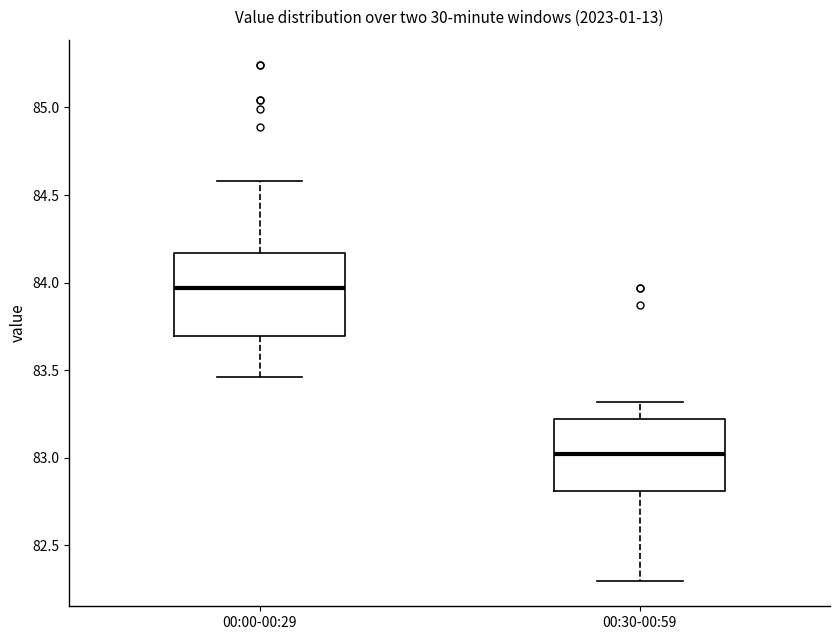

Where is the upper edge of the box for 00:00-00:29 on the y-axis? The values are not printed on the chart, so give them approximately, as read against the axis.

84.15